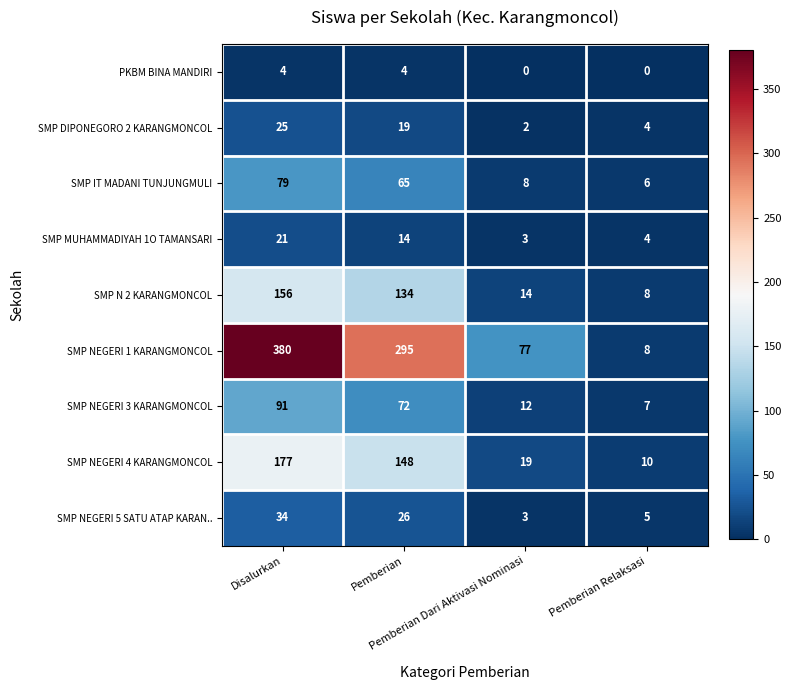

Between Disalurkan and Pemberian Dari Aktivasi Nominasi, which series saw the biggest shift?

SMP NEGERI 1 KARANGMONCOL